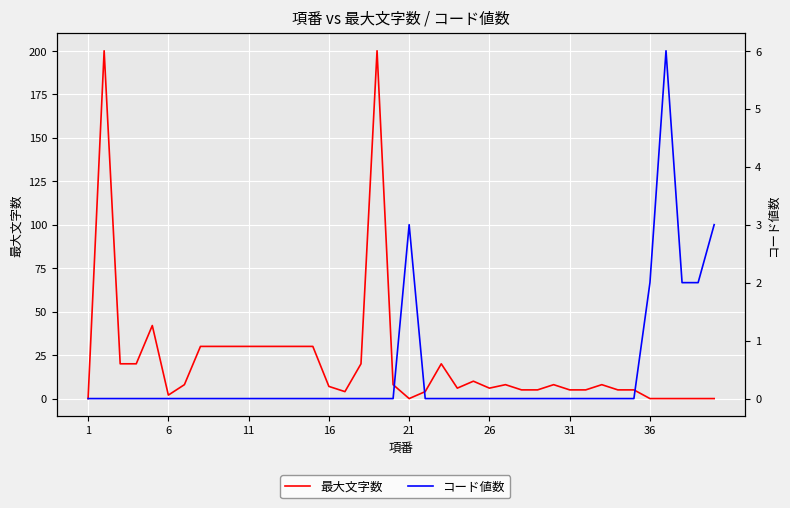

Count the number of categories in the chart.

40